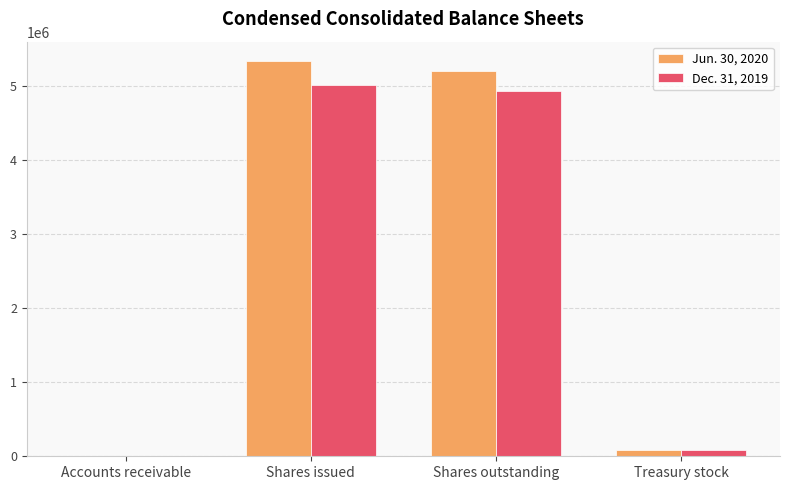

What are all the series names shown in the legend?

Jun. 30, 2020, Dec. 31, 2019